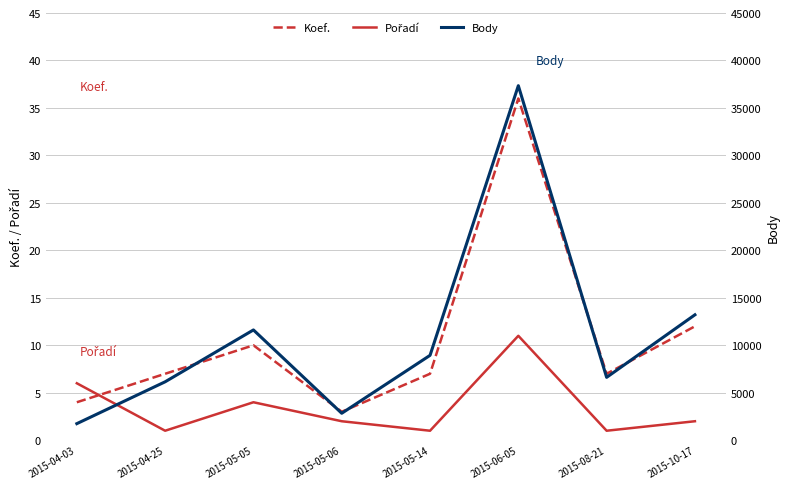

Rank the categories by Body value from highest to lowest.

2015-06-05, 2015-10-17, 2015-05-05, 2015-05-14, 2015-08-21, 2015-04-25, 2015-05-06, 2015-04-03